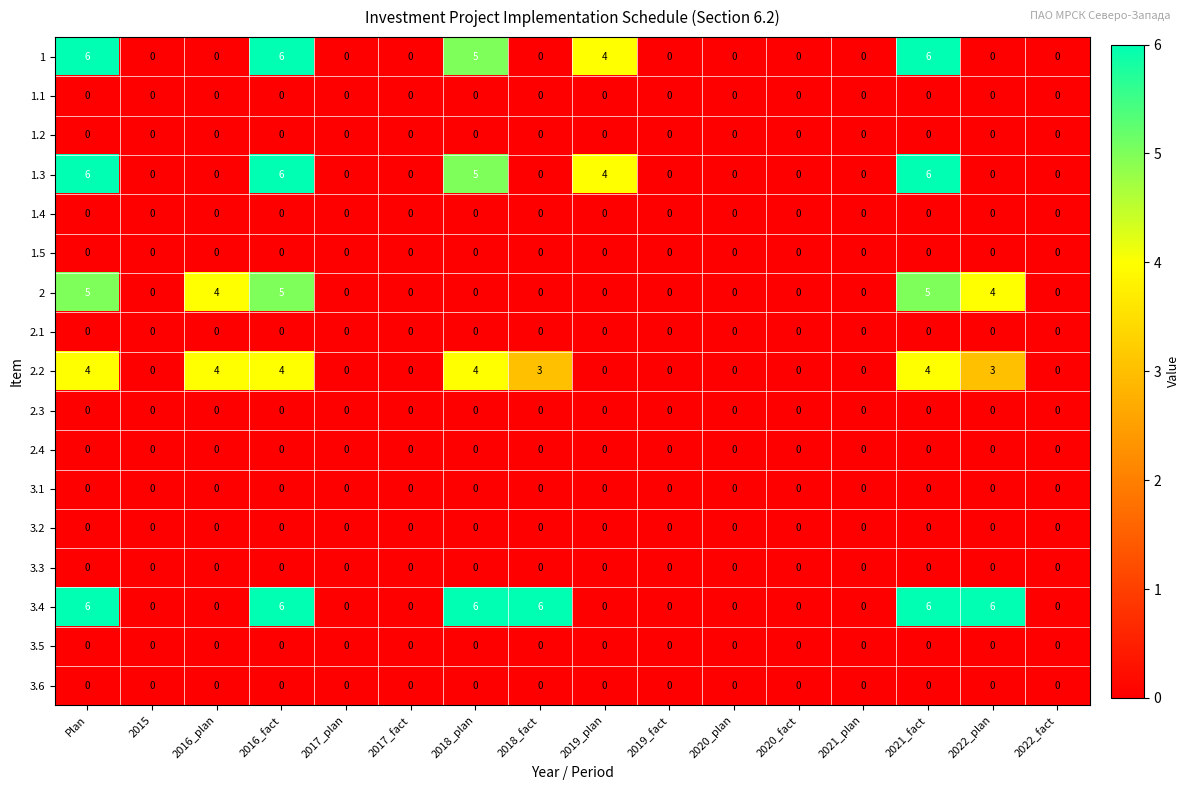

What is the sum of all 1.3 values?

27